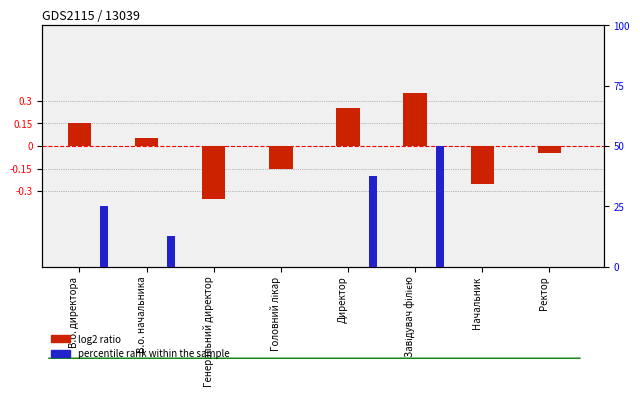

Which label corresponds to the smallest value in the chart?

Генеральний директор